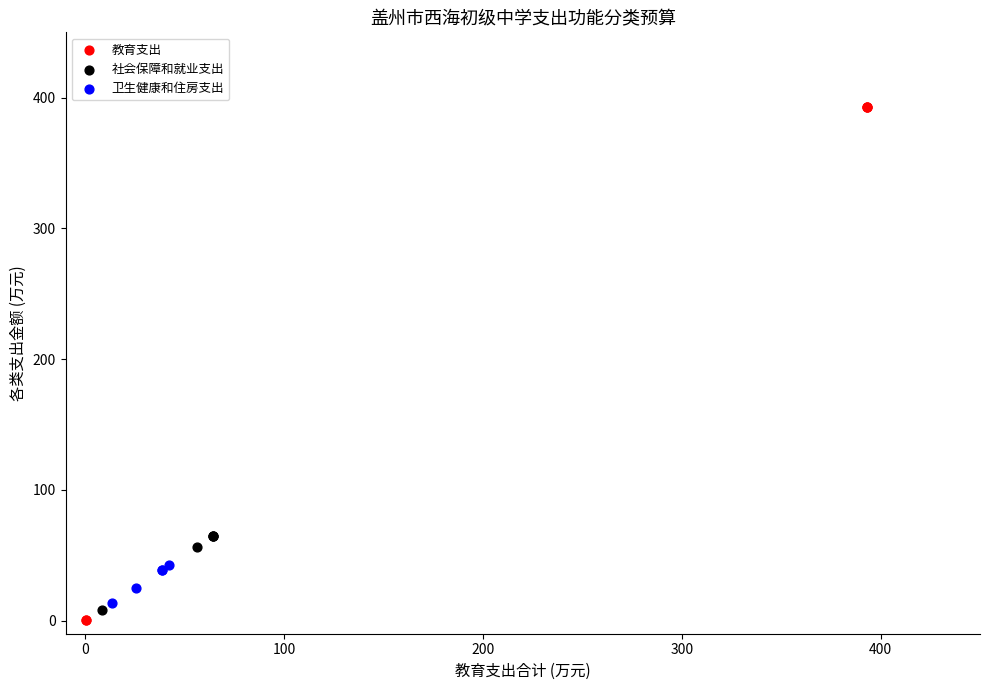

Which series has the widest spread of Y values?

教育支出